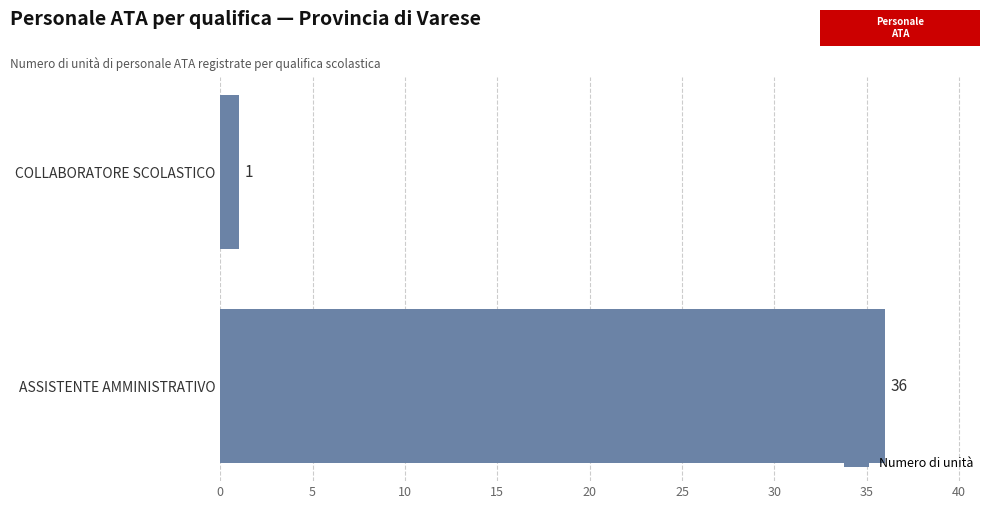

How many distinct data groups are displayed?

1